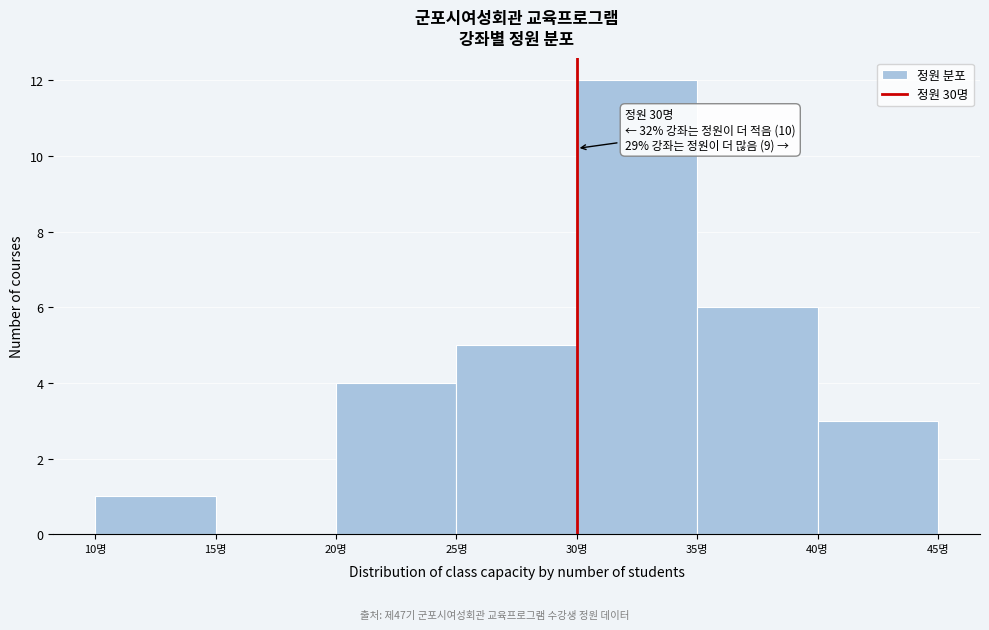

Which range on the x-axis has the tallest bar?

30 to 35